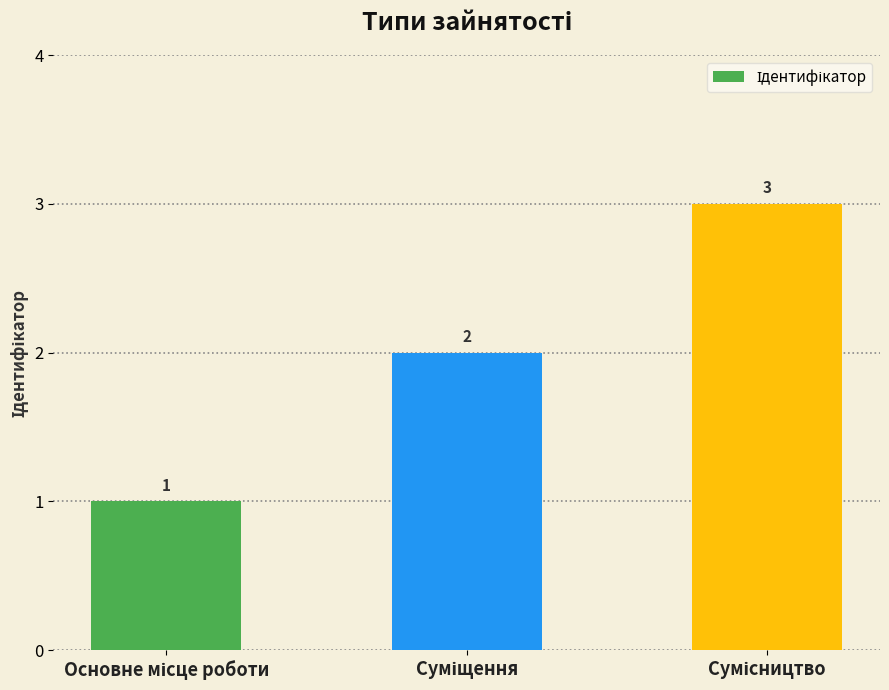

How many series are shown in this chart?

1